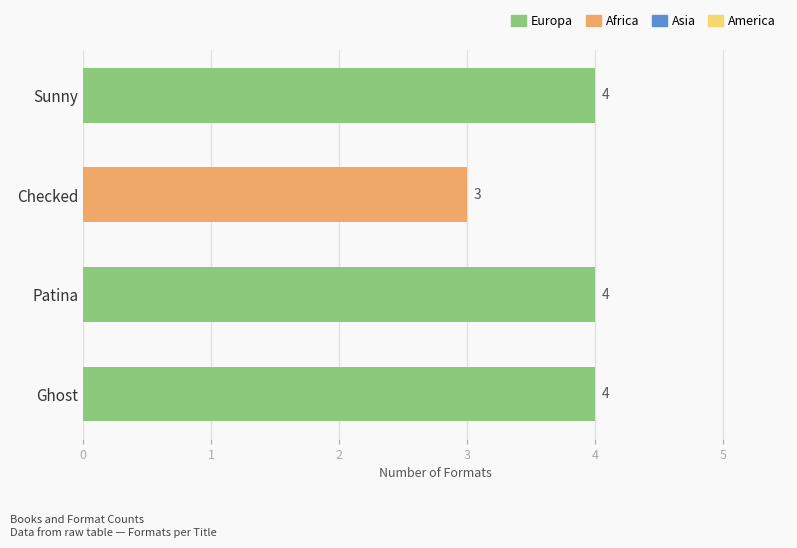

Approximately how many times larger is the value at Ghost compared to Sunny?

1.0